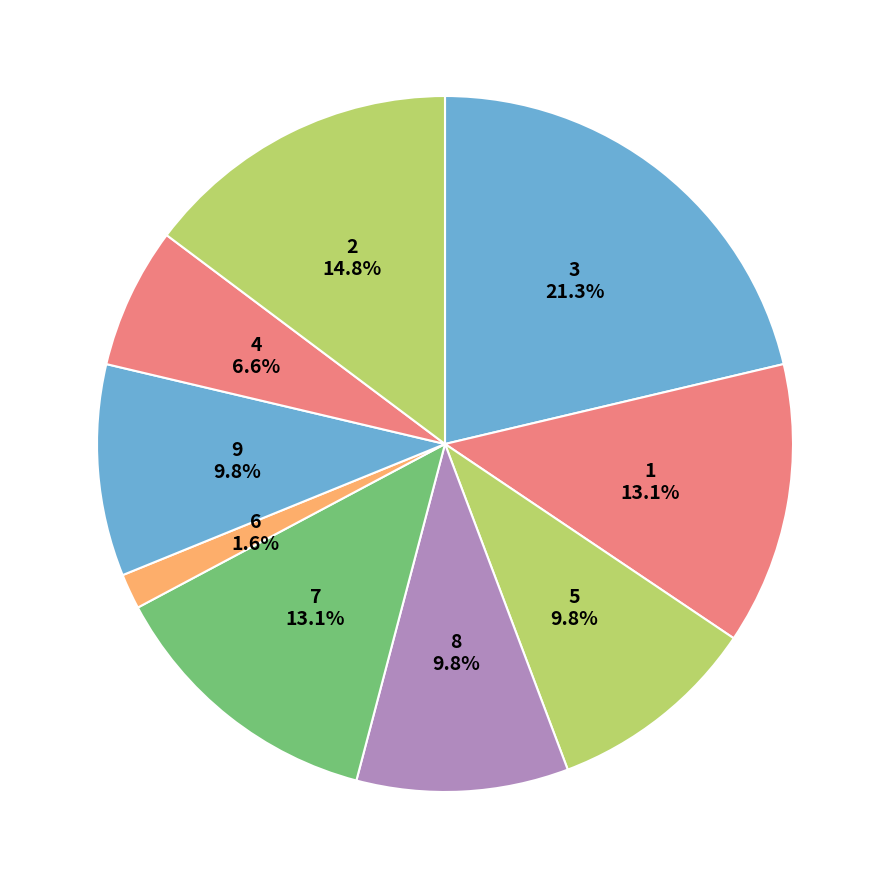

Does 3 account for over 50% of the chart?

No